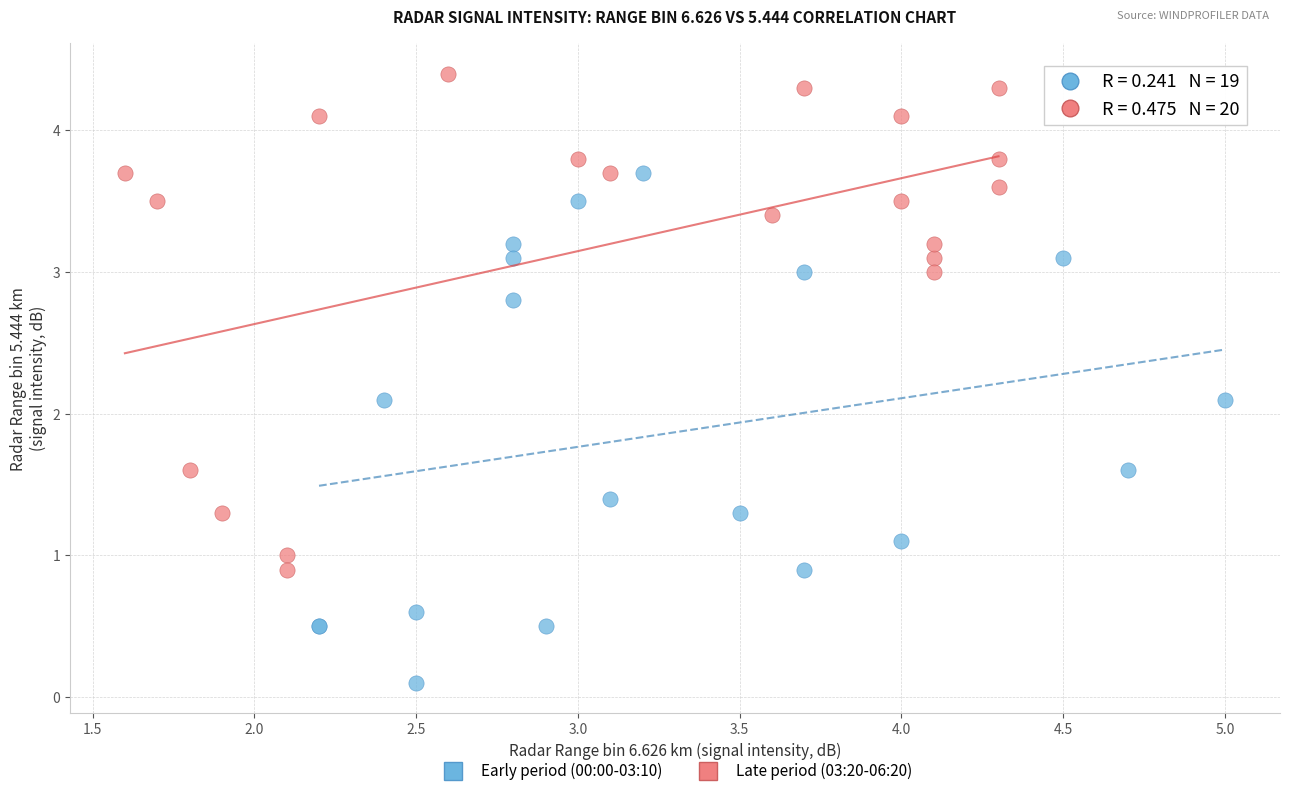

Which series has the widest spread of Y values?

Early period (00:00-03:10)